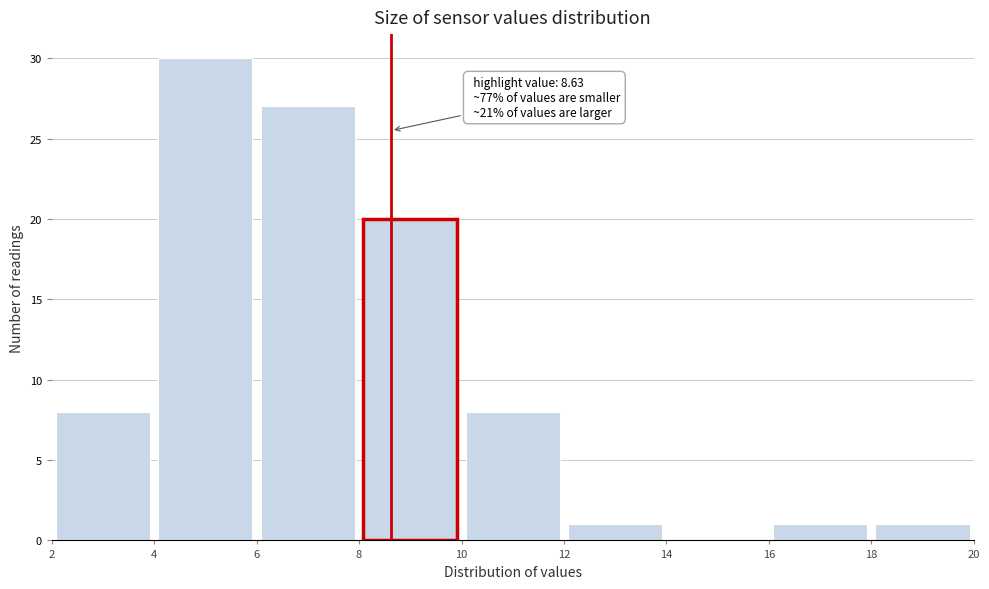

Over which range of the x-axis is the bar tallest?

4 to 6